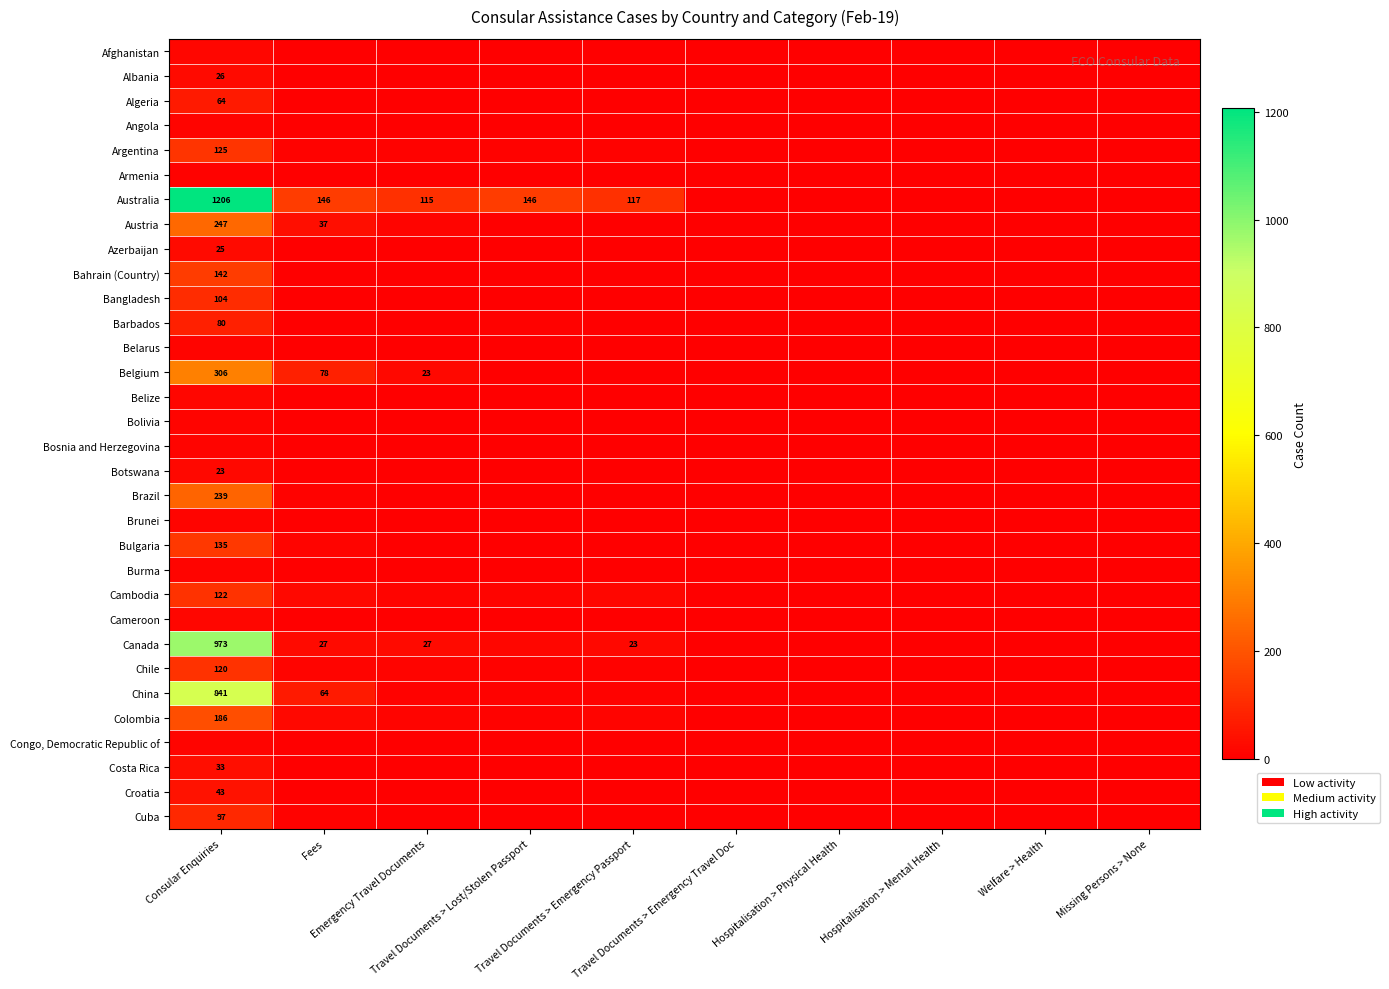

At how many categories does at least one series exceed 354?

1